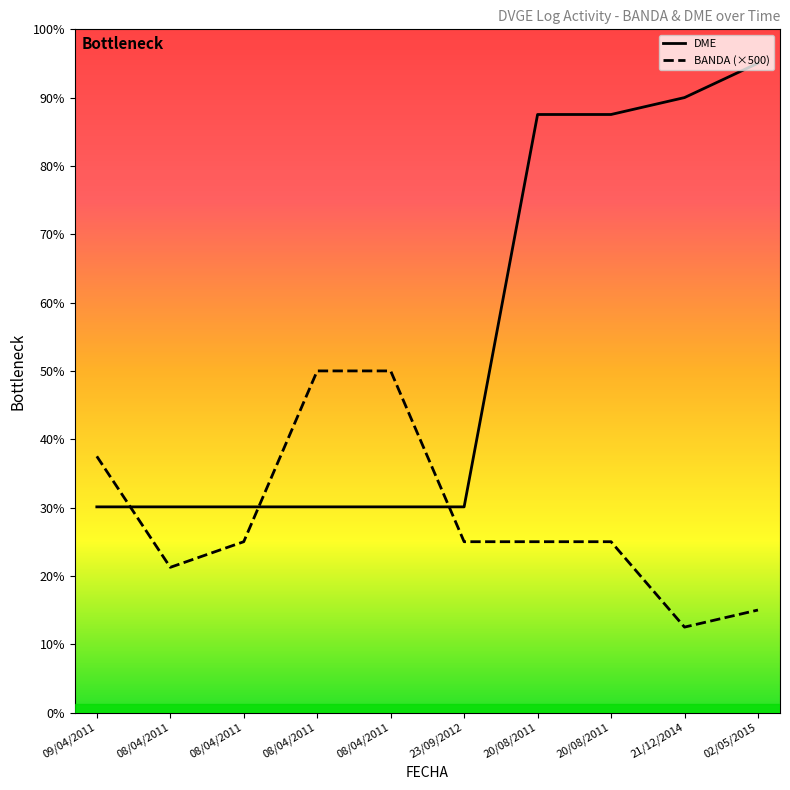

What is the spread (max minus min) of values at 08/04/2011?

3540